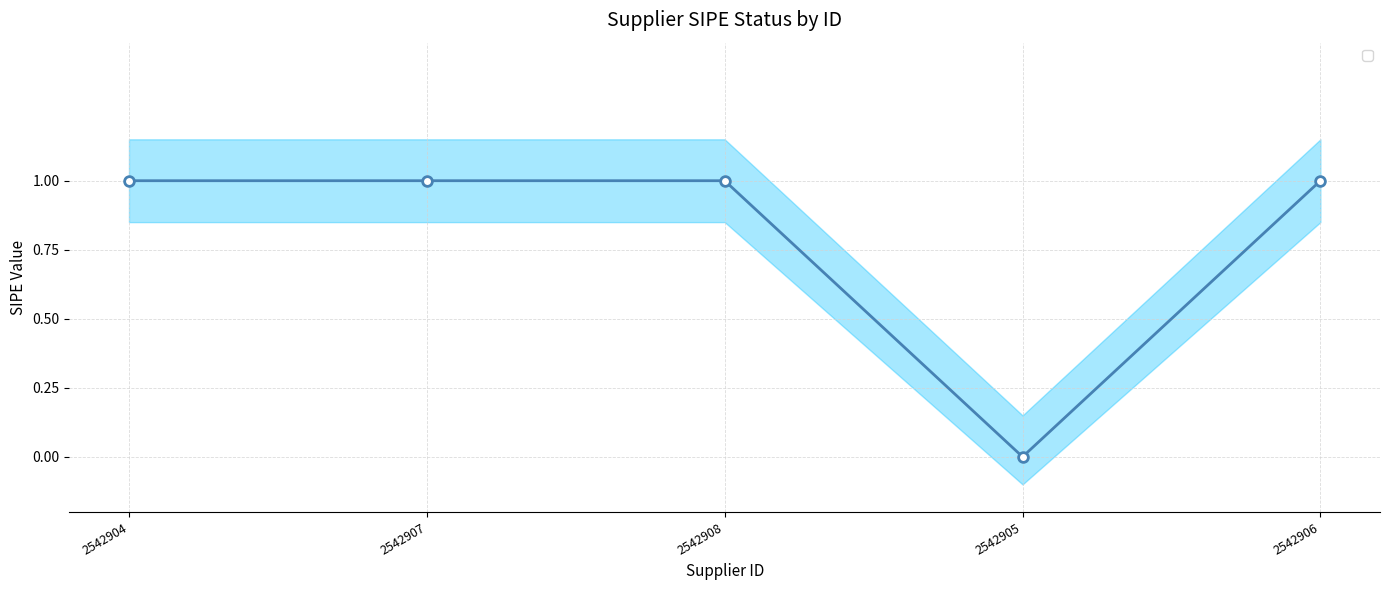

What is the label of the 4th point from the left?

2542905